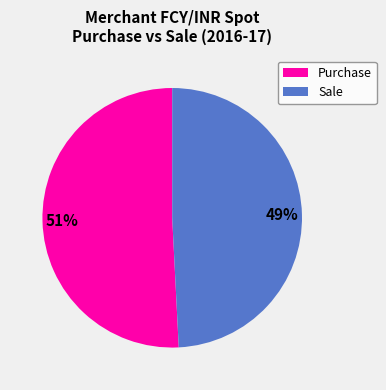

To the nearest percent, what is the difference between the largest and smallest slice percentages?

2%